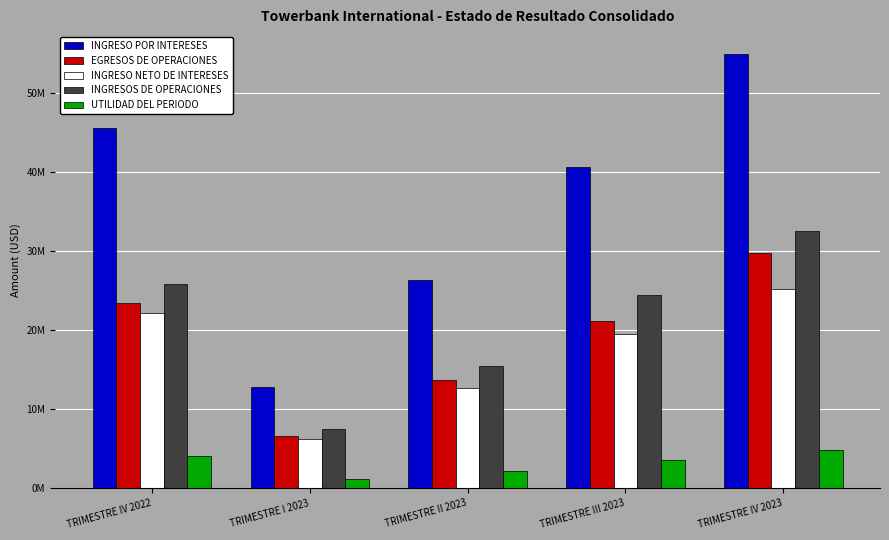

What is the total value across all series at TRIMESTRE II 2023?

70154879.5